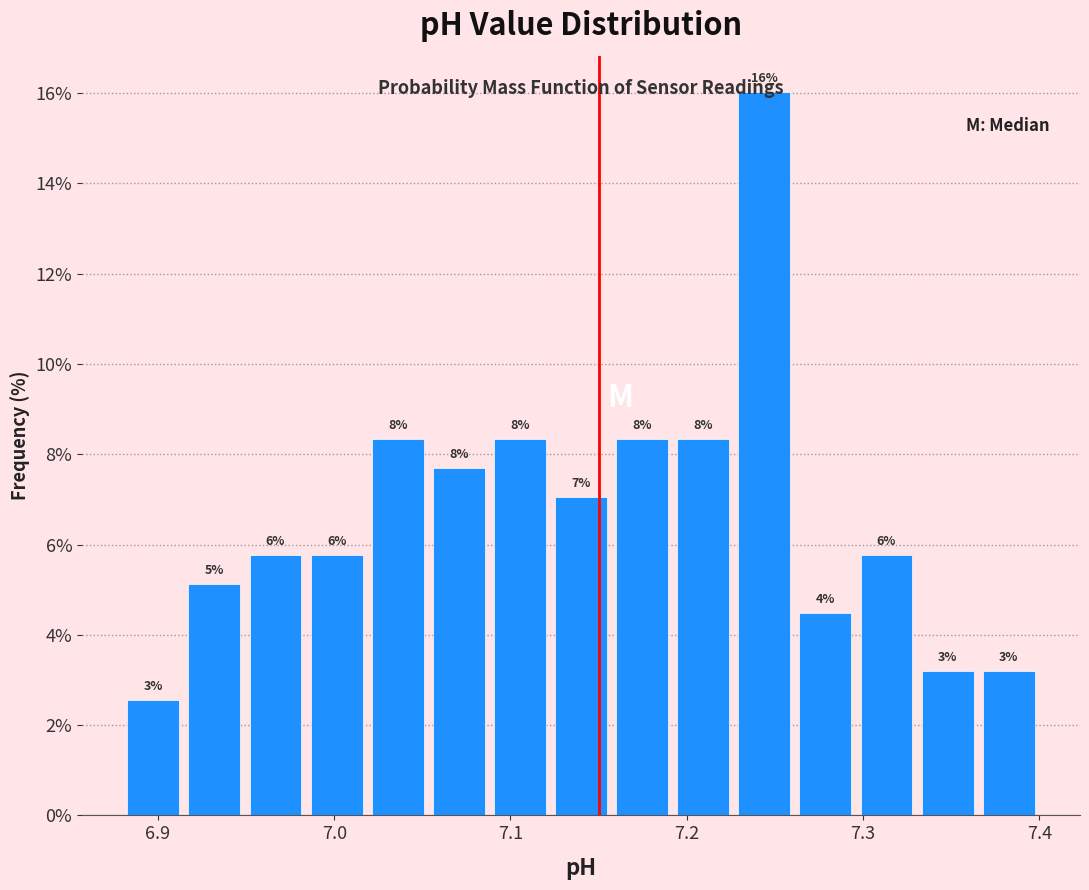

Around what value on the x-axis is the tallest bar? Give the approximate position of its centre, as read against the axis.

7.24